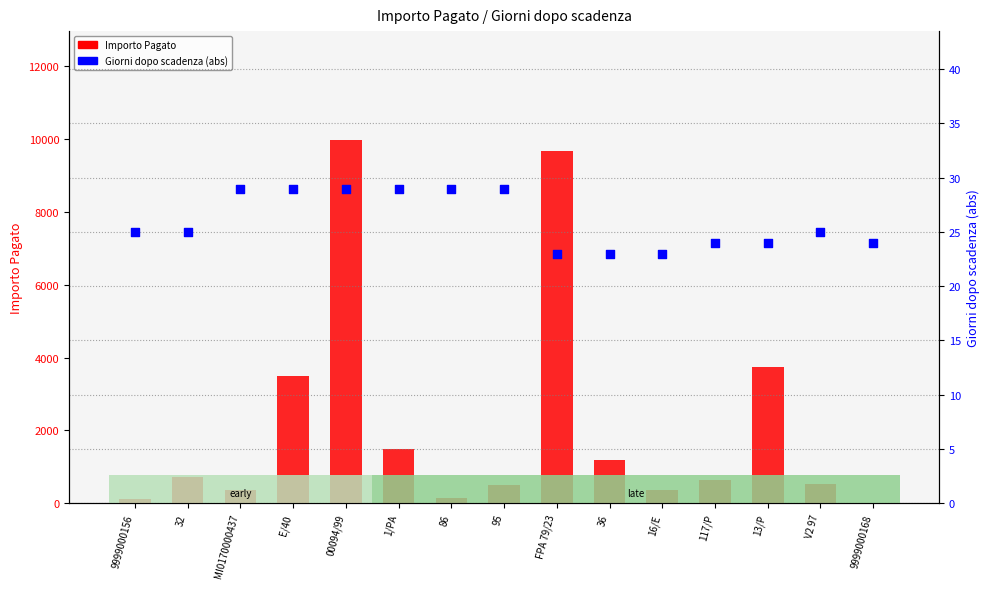

At which category is the sum across all series the highest?

00094/99